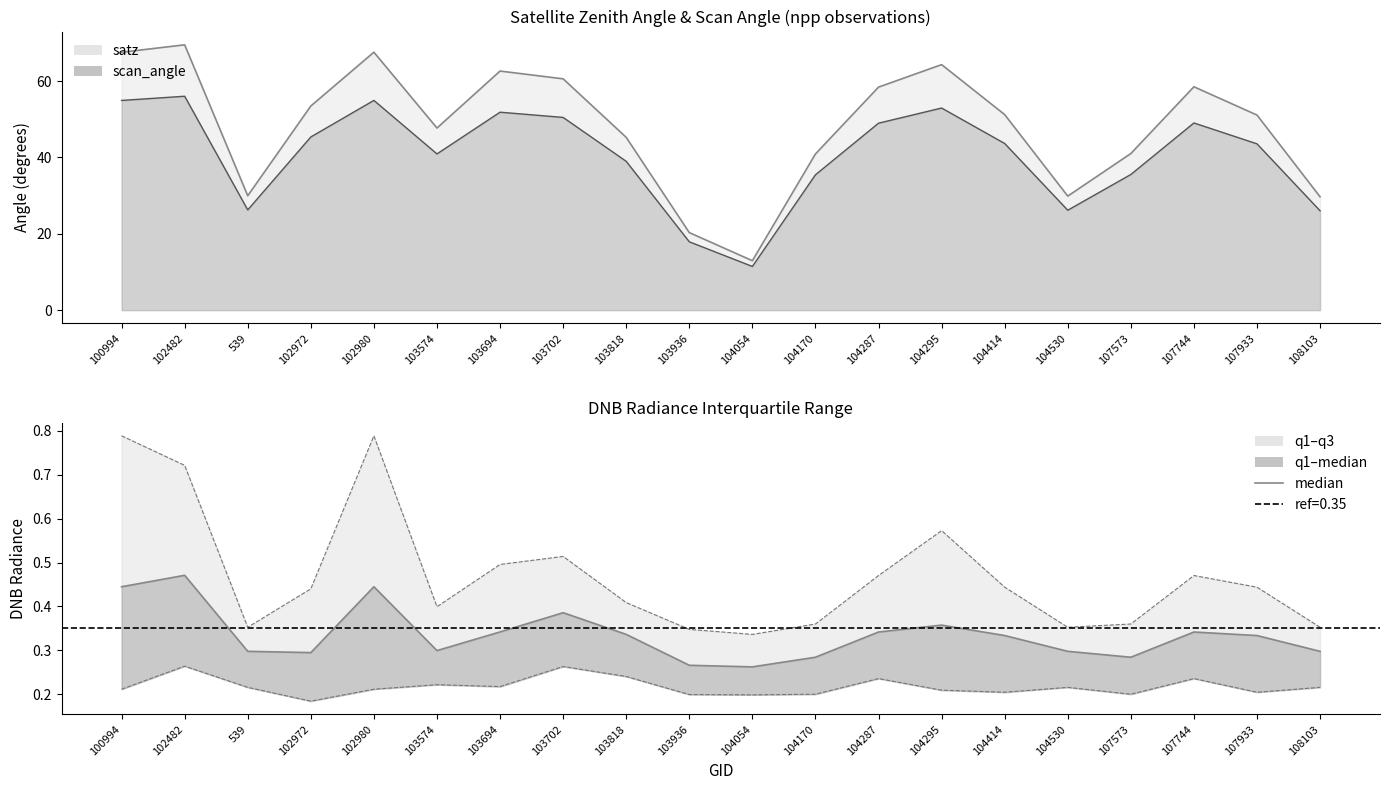

Between 539 and 107573, which is larger?

539